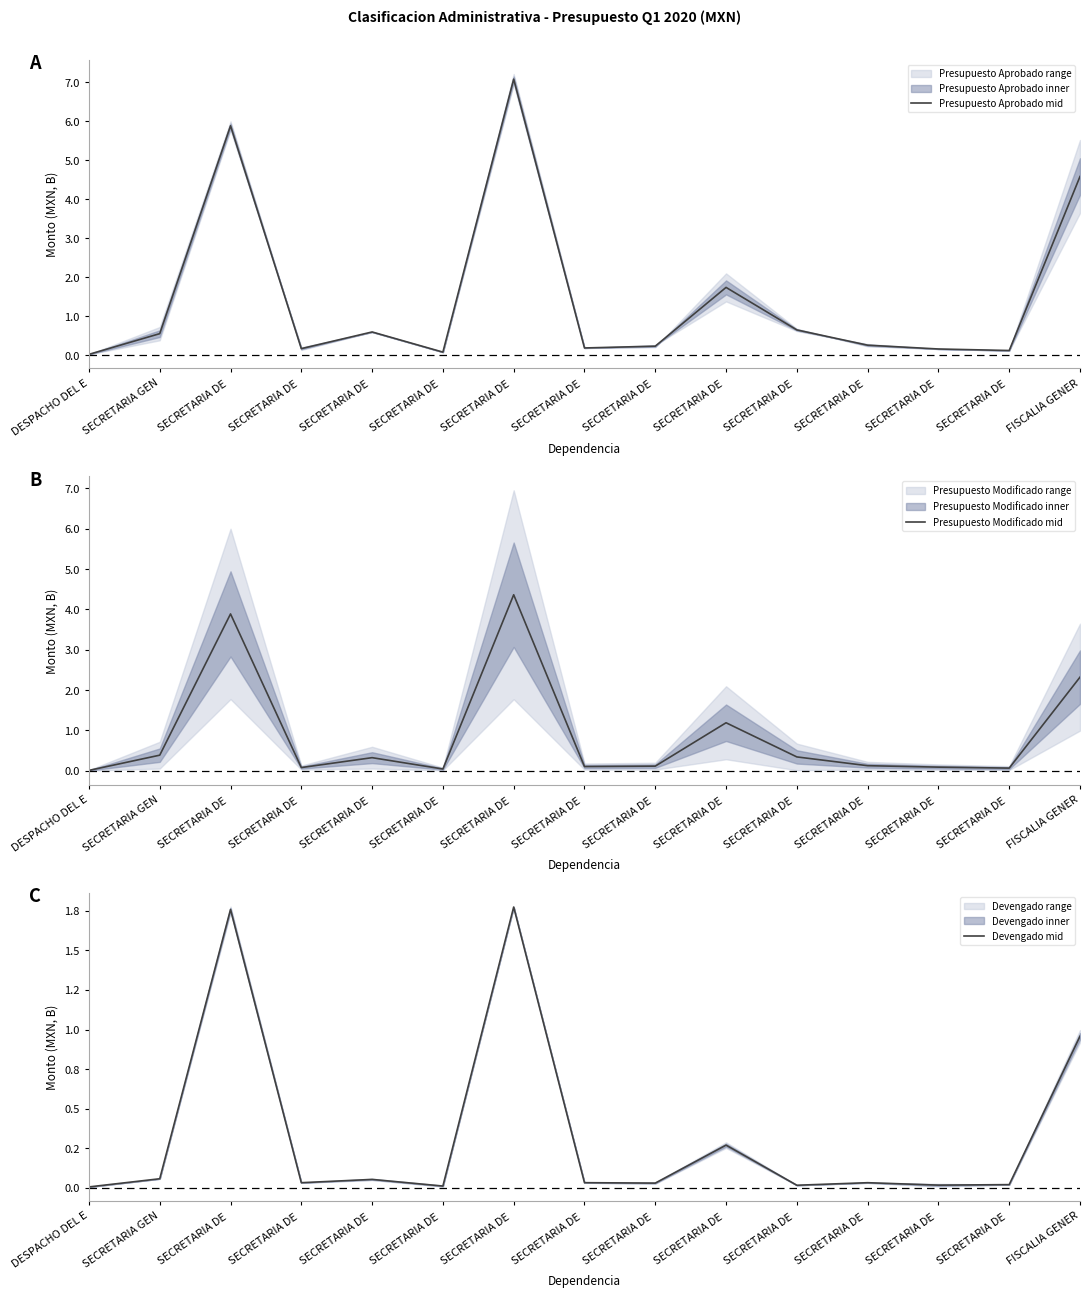

What is the label of the 3rd point from the right?

SECRETARIA DE 